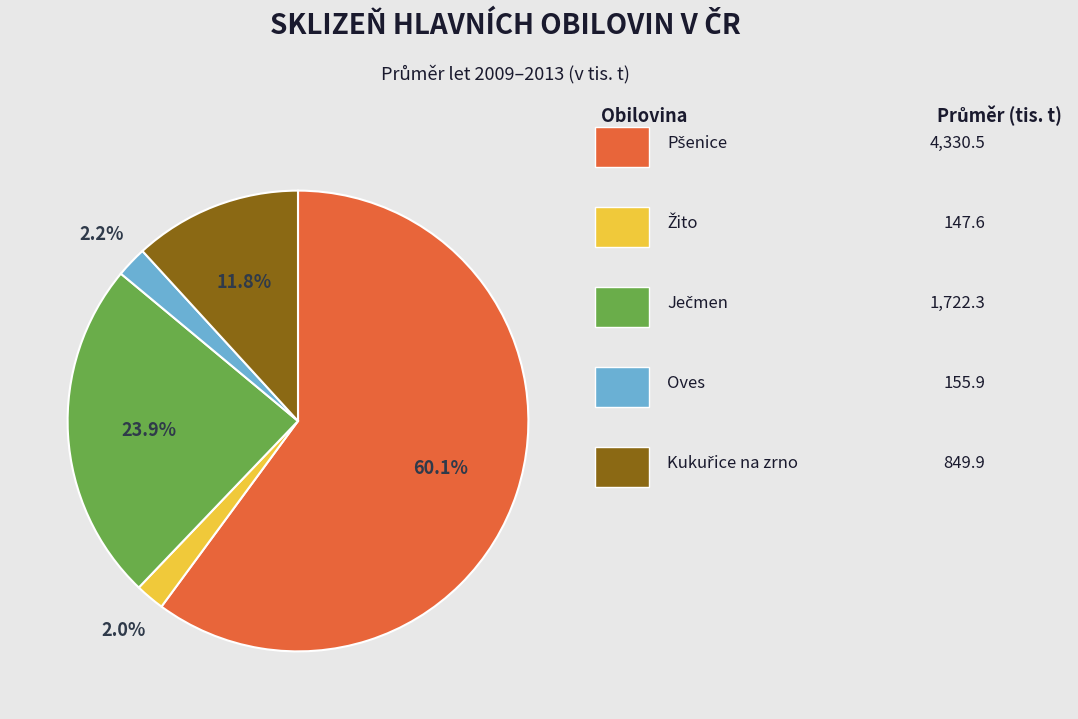

Does any single category account for the majority?

Yes